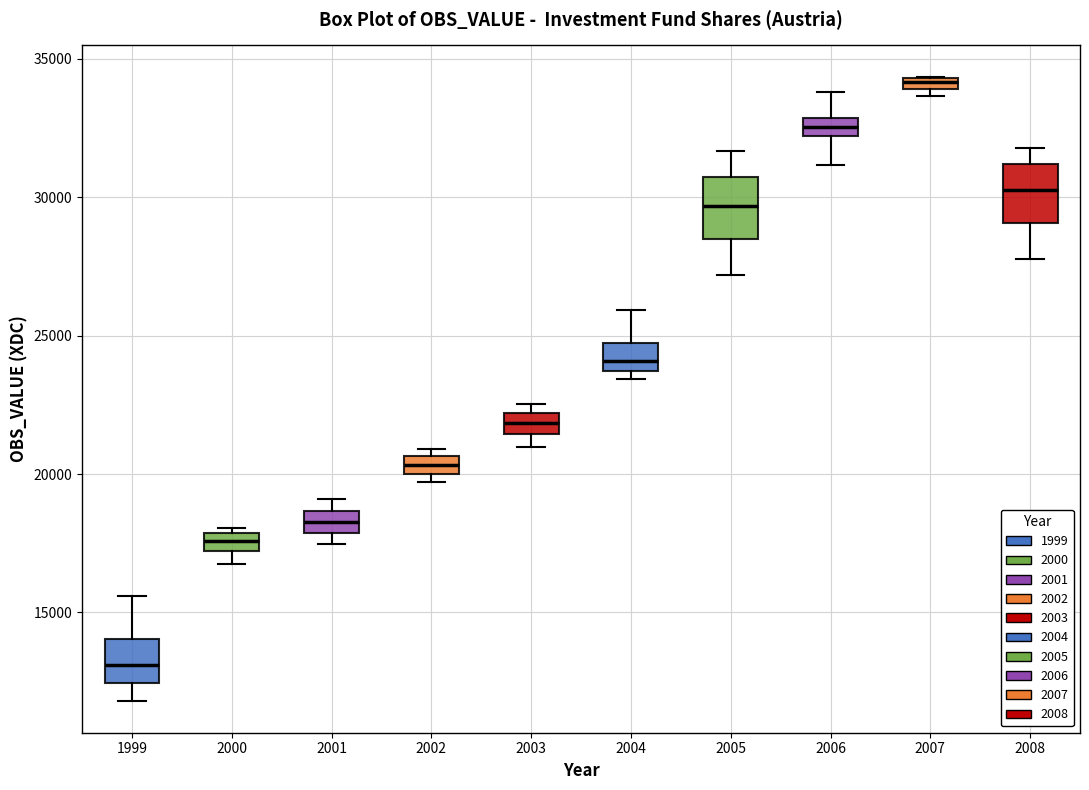

Which box has the lowest median line?

1999